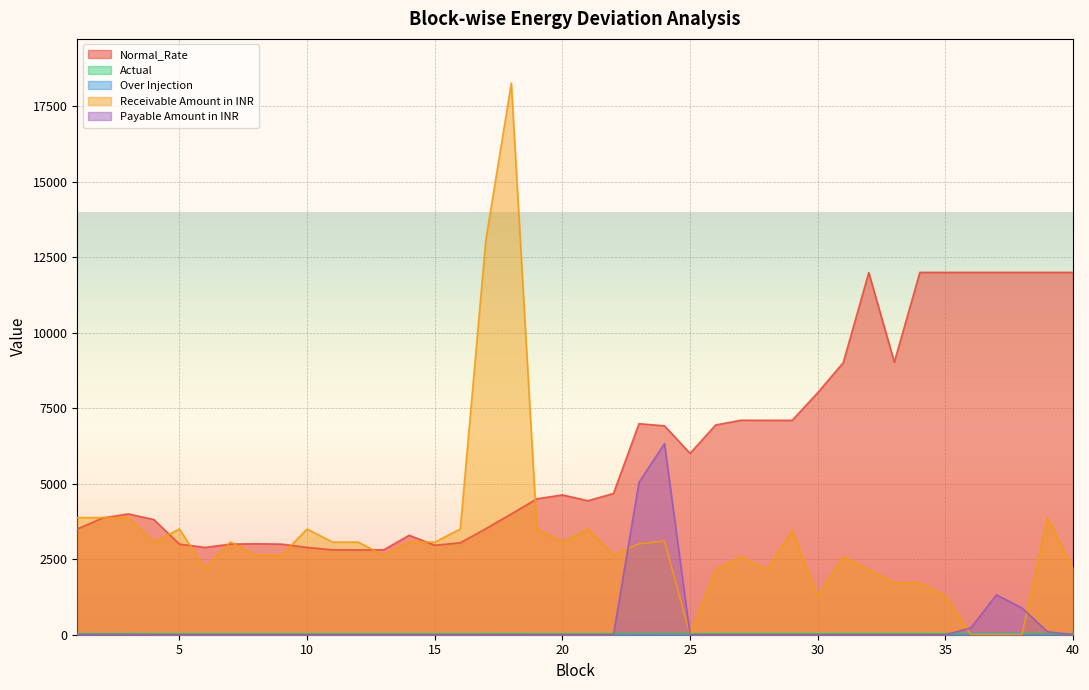

What is the spread (max minus min) of values at 13?

2811.0